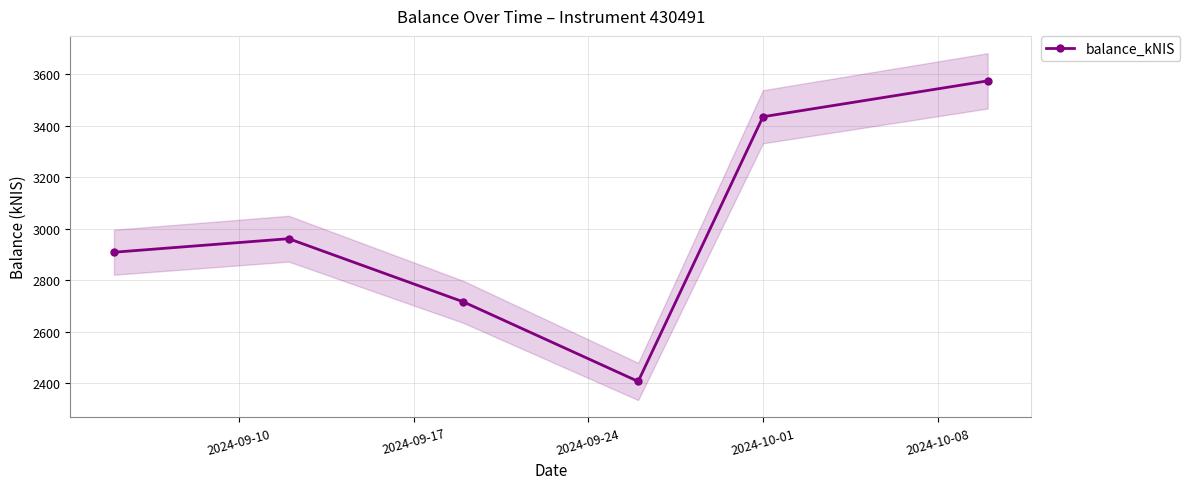

True or false: balance_kNIS has more than 1 points higher than both neighbors.

False